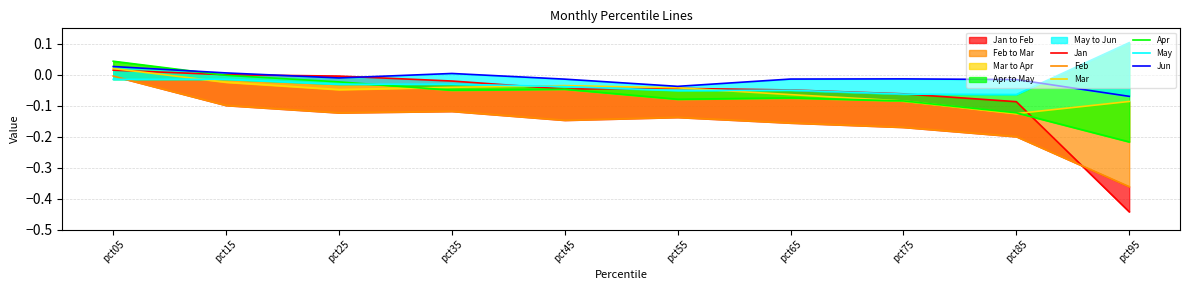

Reading left to right, transcribe all the data shown in this chart.

Jan: pct05=0.0	pct15=0.0	pct25=-0.0	pct35=-0.0	pct45=-0.0	pct55=-0.0	pct65=-0.0	pct75=-0.1	pct85=-0.1	pct95=-0.4
Feb: pct05=-0.0	pct15=-0.1	pct25=-0.1	pct35=-0.1	pct45=-0.1	pct55=-0.1	pct65=-0.2	pct75=-0.2	pct85=-0.2	pct95=-0.4
Mar: pct05=0.0	pct15=-0.0	pct25=-0.0	pct35=-0.0	pct45=-0.0	pct55=-0.0	pct65=-0.1	pct75=-0.1	pct85=-0.1	pct95=-0.1
Apr: pct05=0.0	pct15=-0.0	pct25=-0.0	pct35=-0.0	pct45=-0.0	pct55=-0.1	pct65=-0.1	pct75=-0.1	pct85=-0.1	pct95=-0.2
May: pct05=-0.0	pct15=-0.0	pct25=-0.0	pct35=-0.0	pct45=-0.0	pct55=-0.1	pct65=-0.0	pct75=-0.1	pct85=-0.1	pct95=0.1
Jun: pct05=0.0	pct15=0.0	pct25=-0.0	pct35=0.0	pct45=-0.0	pct55=-0.0	pct65=-0.0	pct75=-0.0	pct85=-0.0	pct95=-0.1